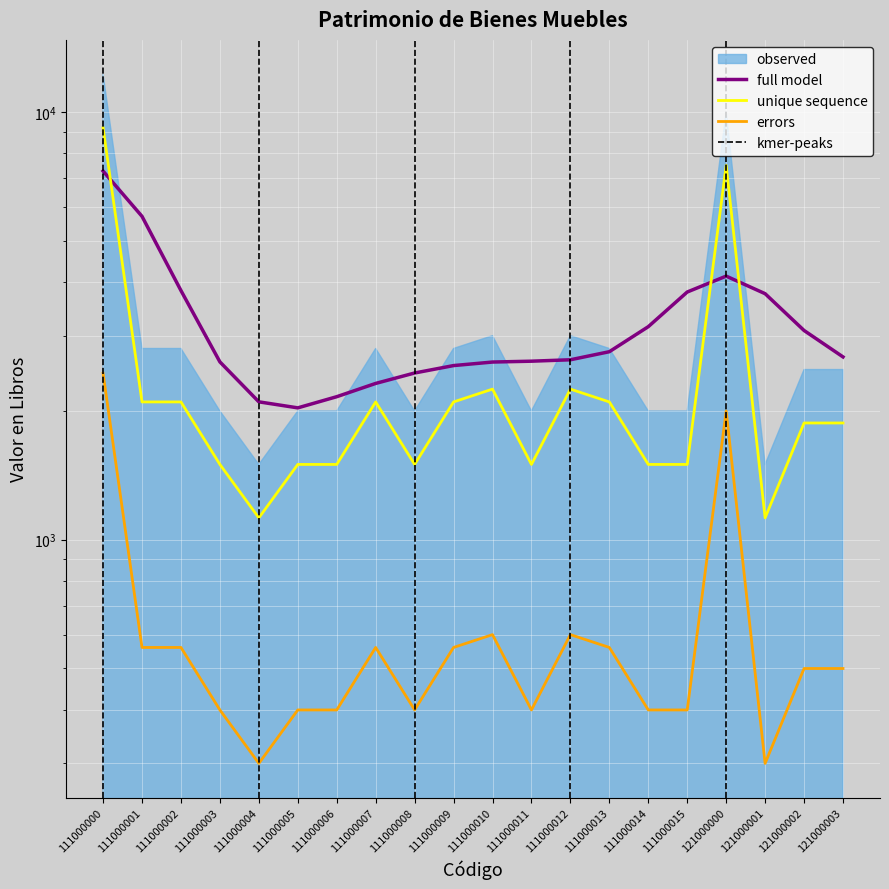

How many interior local valleys (lower than both neighbors) does the data have?

4